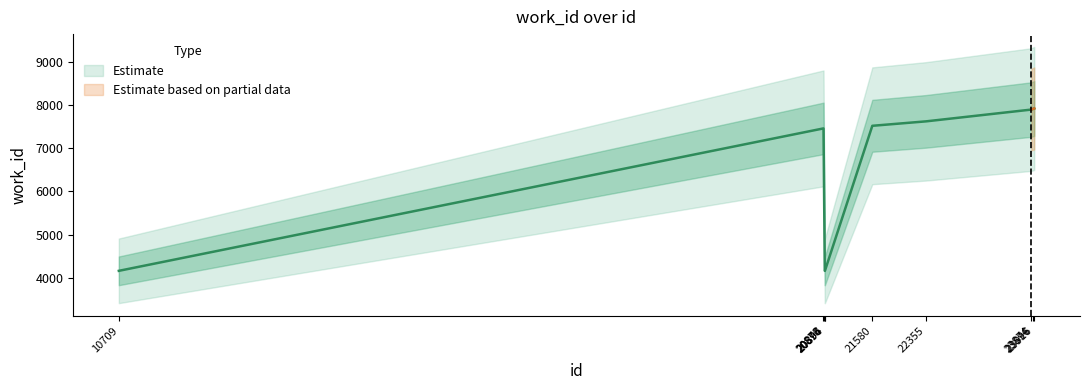

List the labels in order of value, largest first.

23916, 23896, 23874, 22355, 21580, 20873, 20876, 10709, 20894, 20896